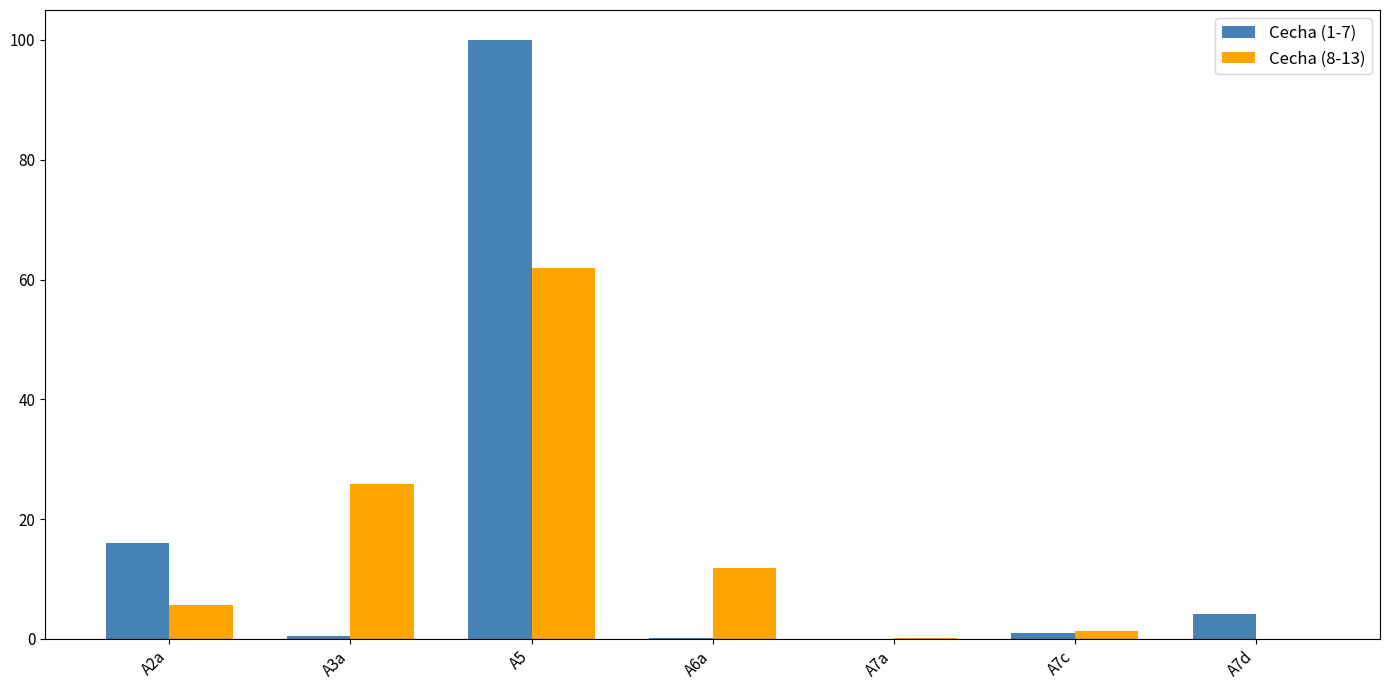

Is the value of Cecha (8-13) at A6a greater than the value of Cecha (1-7) at A5?

No